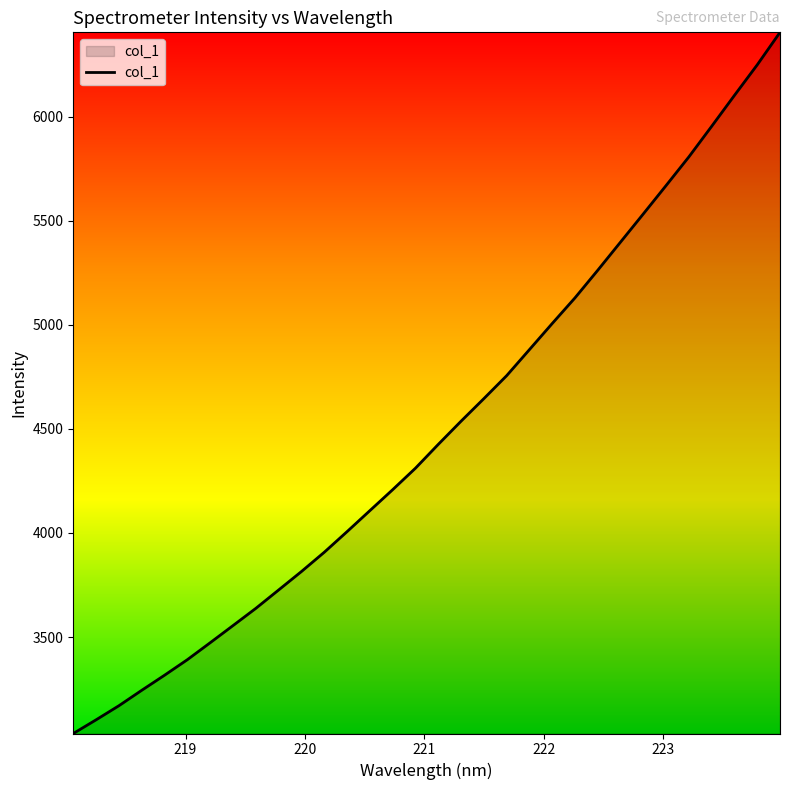

How many values are below 4425?

16